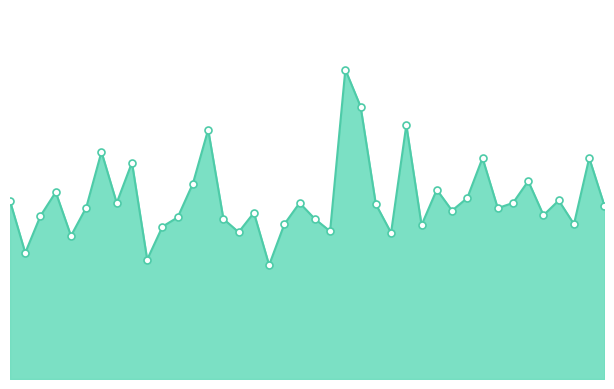

Is this an area chart (filled region under the line)?

Yes